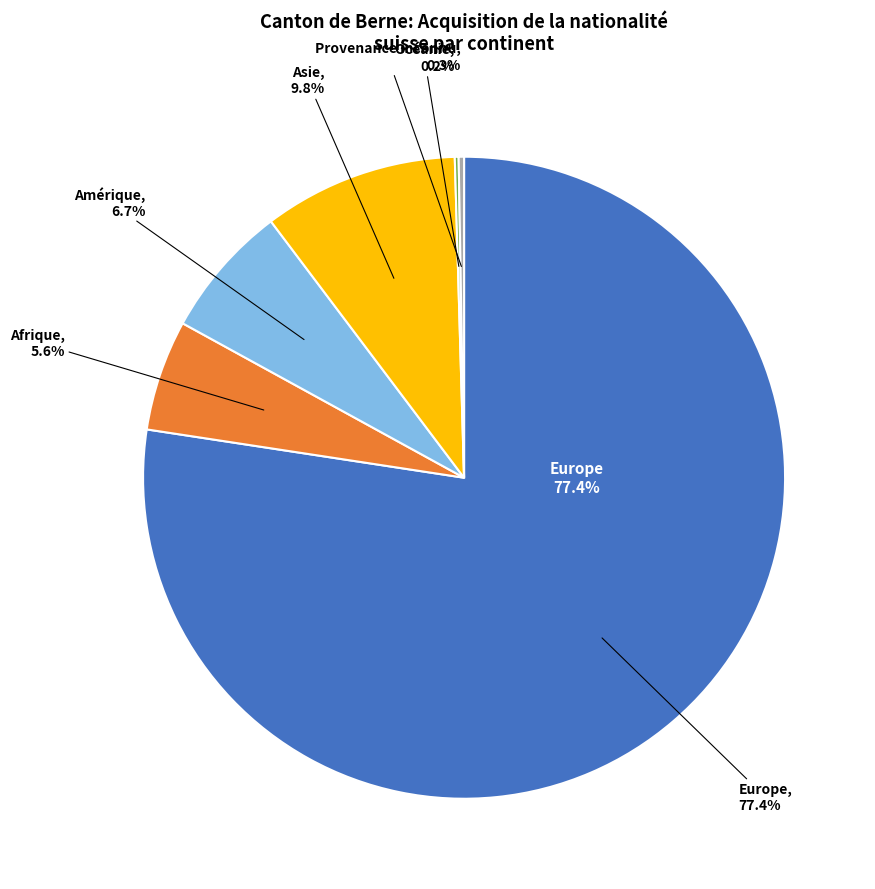

To the nearest percent, what is the combined percentage of Provenance inconnu and Amérique?

7%